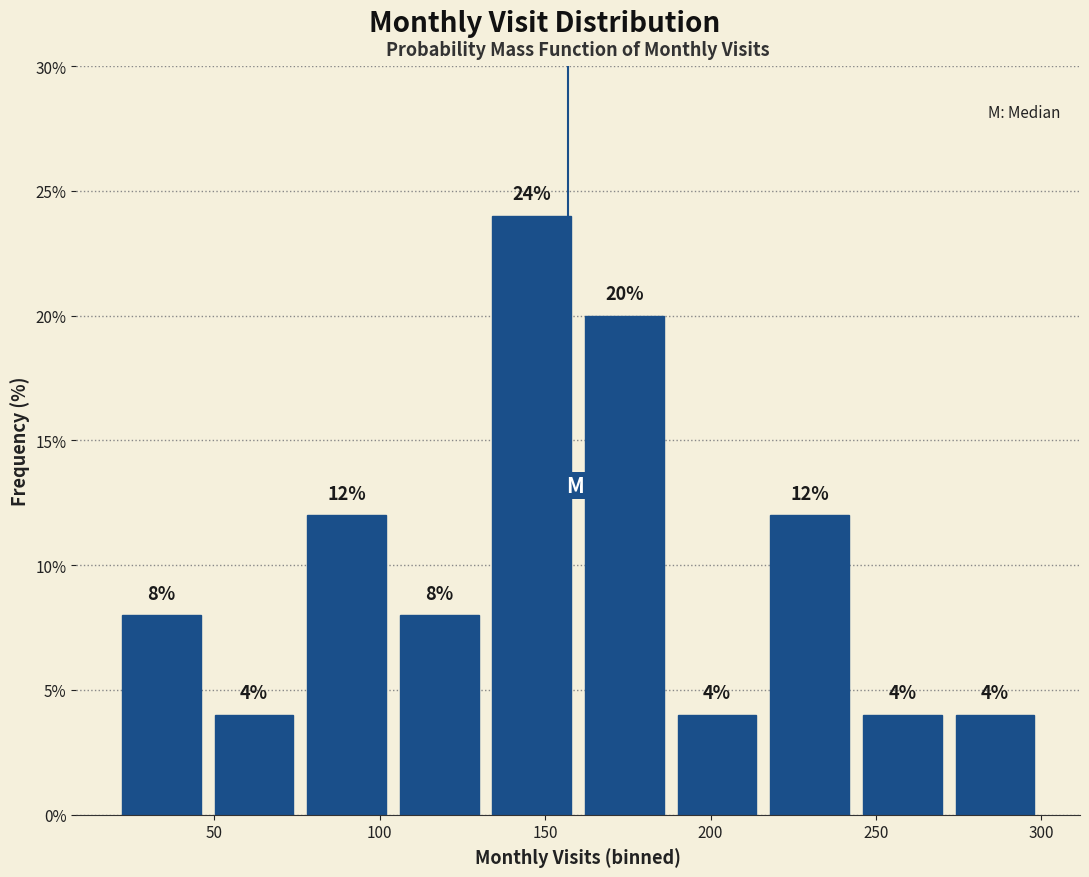

Reading left to right, transcribe this chart: for each bar, give the range it covers on the x-axis and its height. The bar edges are not printed on the chart, so give them approximately, as read against the axis.

20 to 48: 8
48 to 76: 4
76 to 104: 12
104 to 132: 8
132 to 160: 24
160 to 188: 20
188 to 216: 4
216 to 244: 12
244 to 272: 4
272 to 300: 4